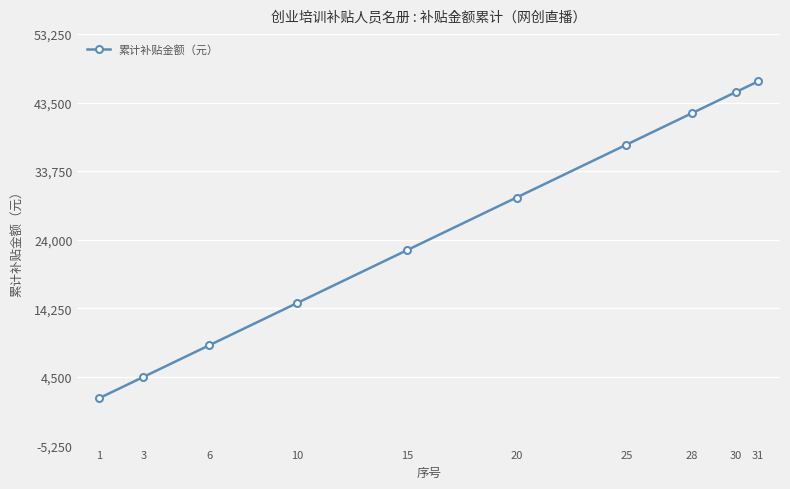

What is the sum of the values at 15 and 10?

37500